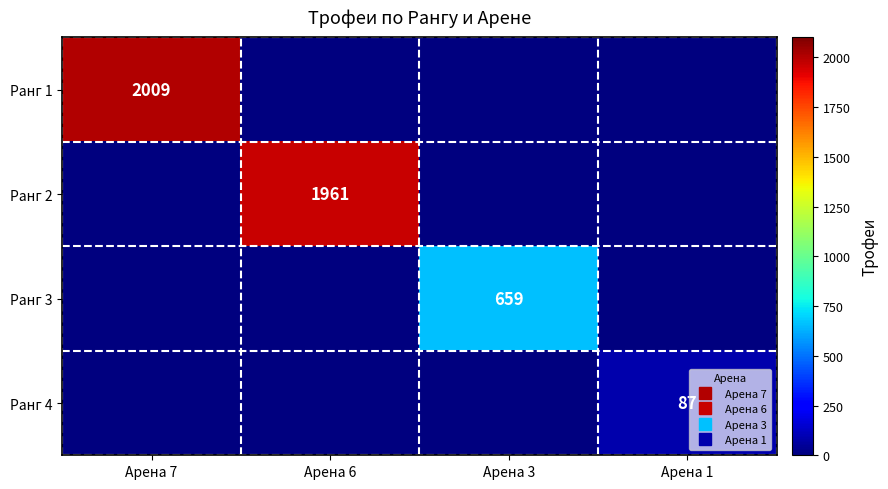

What is the sum of the Ранг 2 values at Арена 7 and Арена 6?

1961